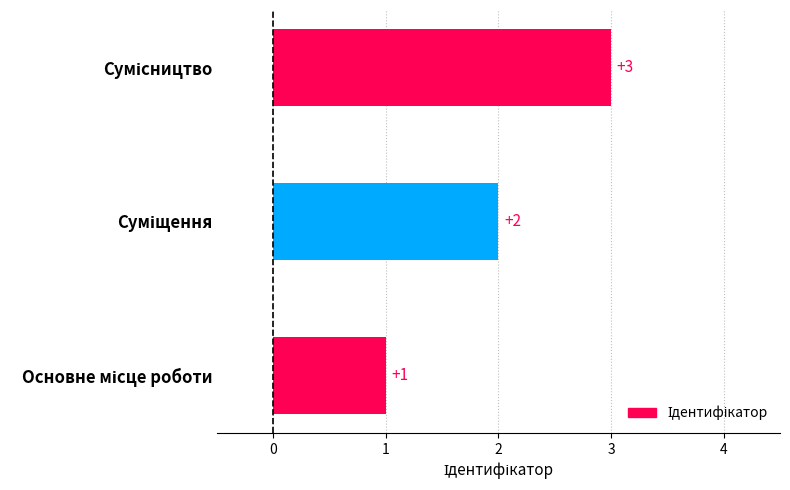

What is the greatest value displayed?

3